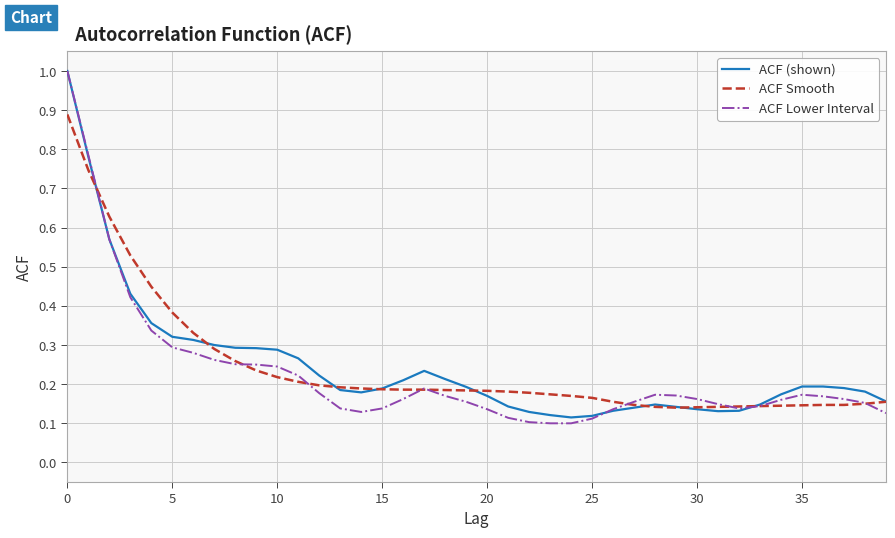

What is the maximum value for ACF (shown)?

1.0